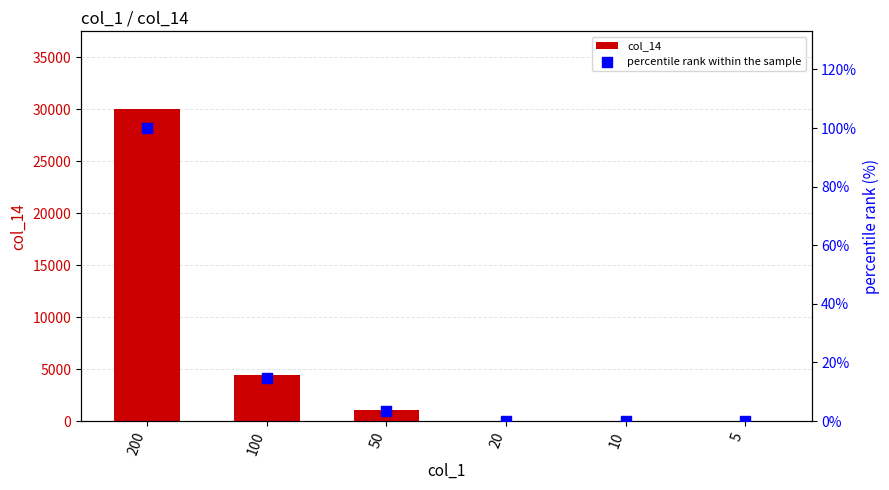

Is the value of col_14 at 10 greater than the value of percentile rank within the sample at 5?

Yes